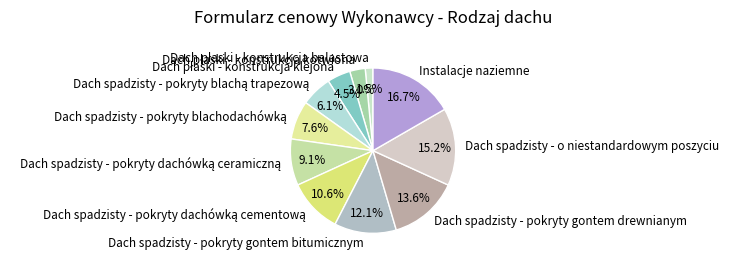

Which slice is the largest?

Instalacje naziemne